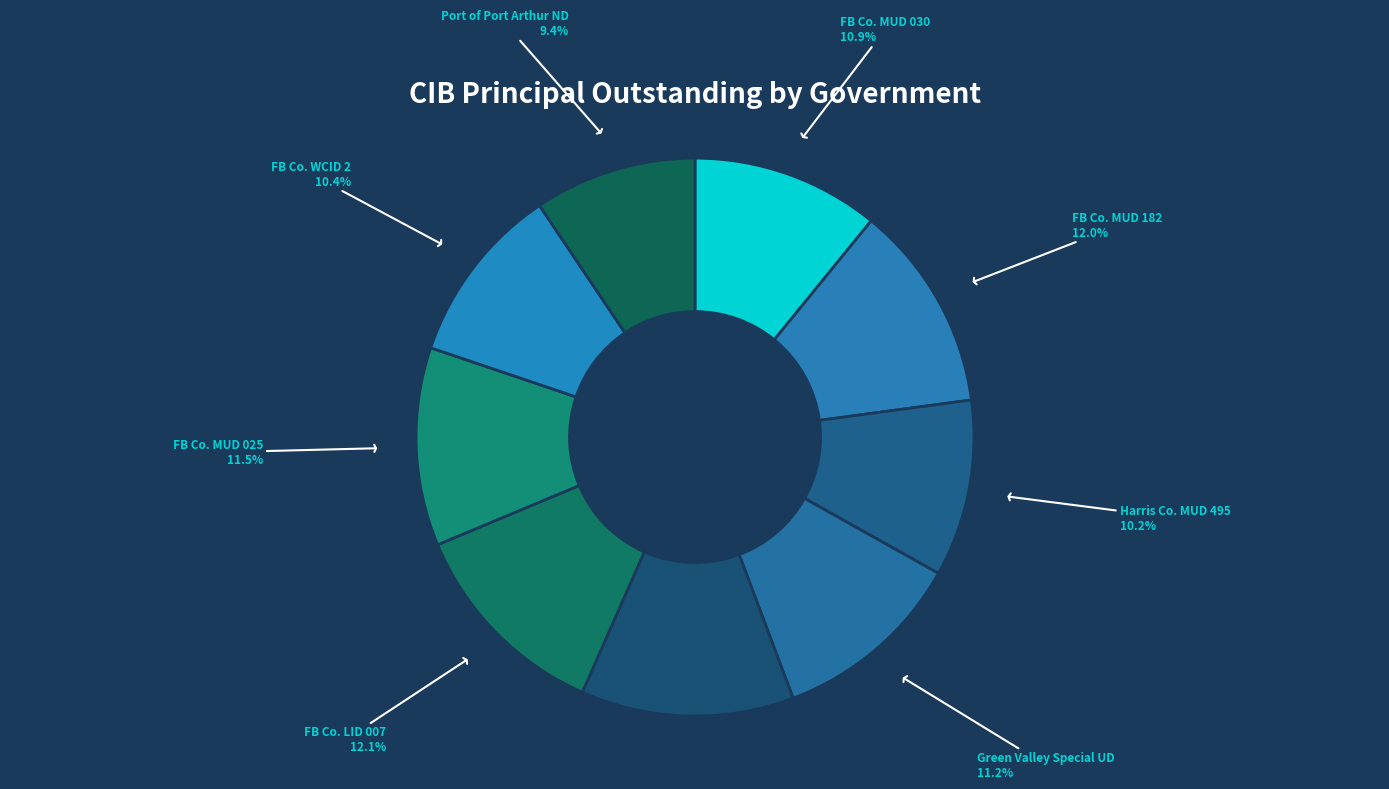

Count the number of slices in the pie.

9